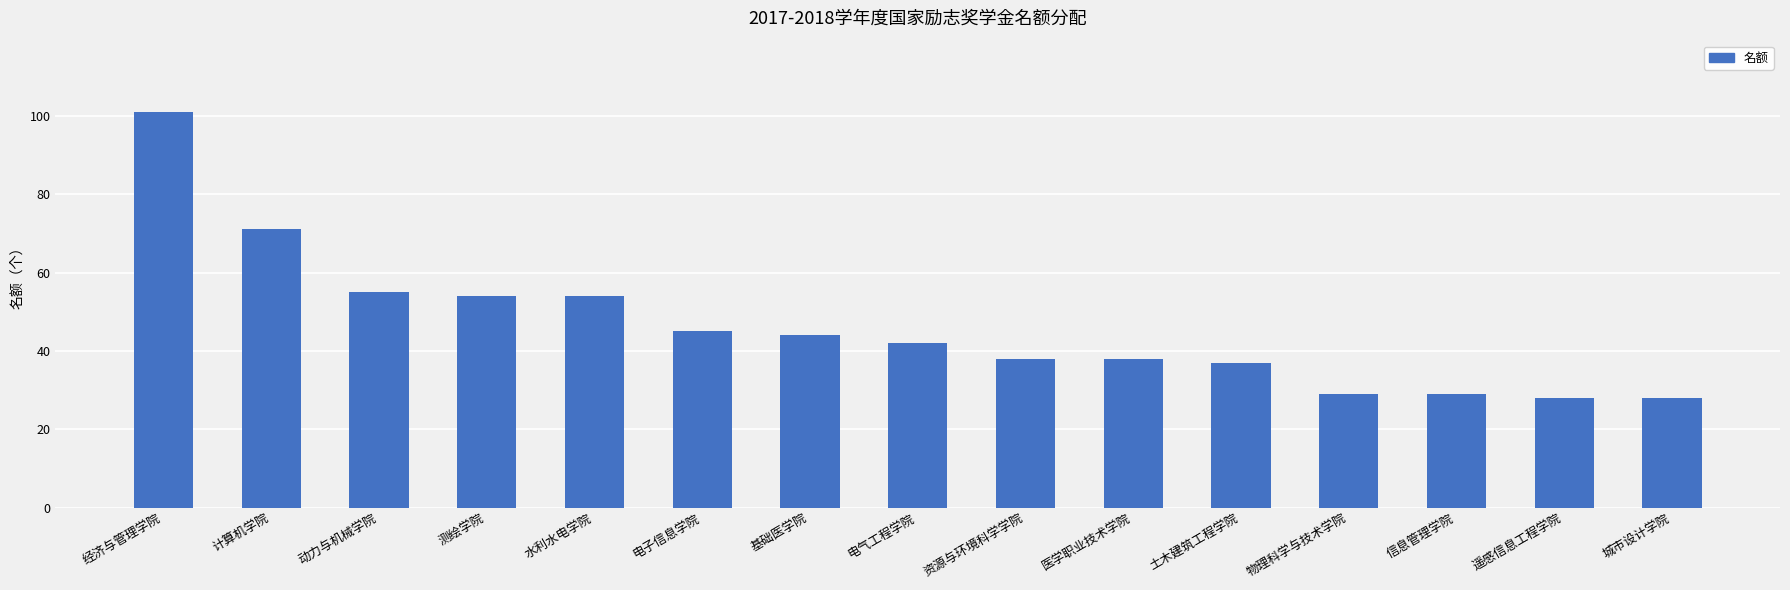

Reading left to right, transcribe all the data shown in this chart.

经济与管理学院=101	计算机学院=71	动力与机械学院=55	测绘学院=54	水利水电学院=54	电子信息学院=45	基础医学院=44	电气工程学院=42	资源与环境科学学院=38	医学职业技术学院=38	土木建筑工程学院=37	物理科学与技术学院=29	信息管理学院=29	遥感信息工程学院=28	城市设计学院=28